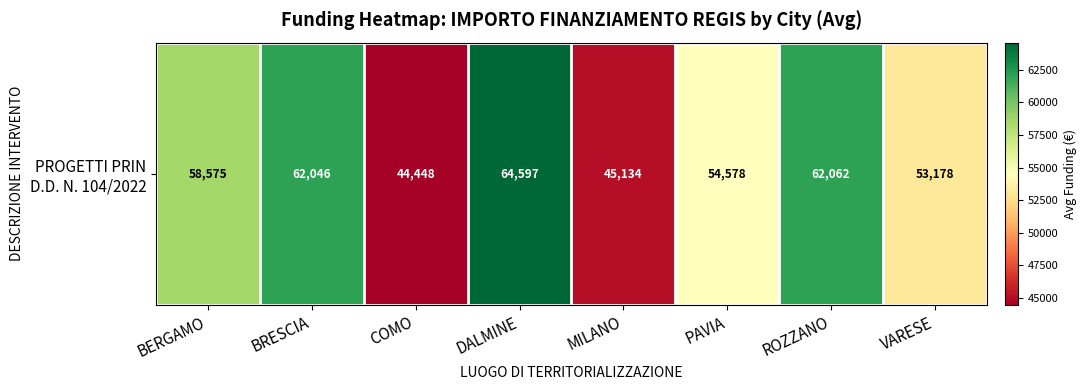

Reading left to right, list all the values displayed in this chart.

BERGAMO=58575.1	BRESCIA=62045.7	COMO=44448.1	DALMINE=64596.7	MILANO=45134.3	PAVIA=54577.6	ROZZANO=62062.4	VARESE=53178.4